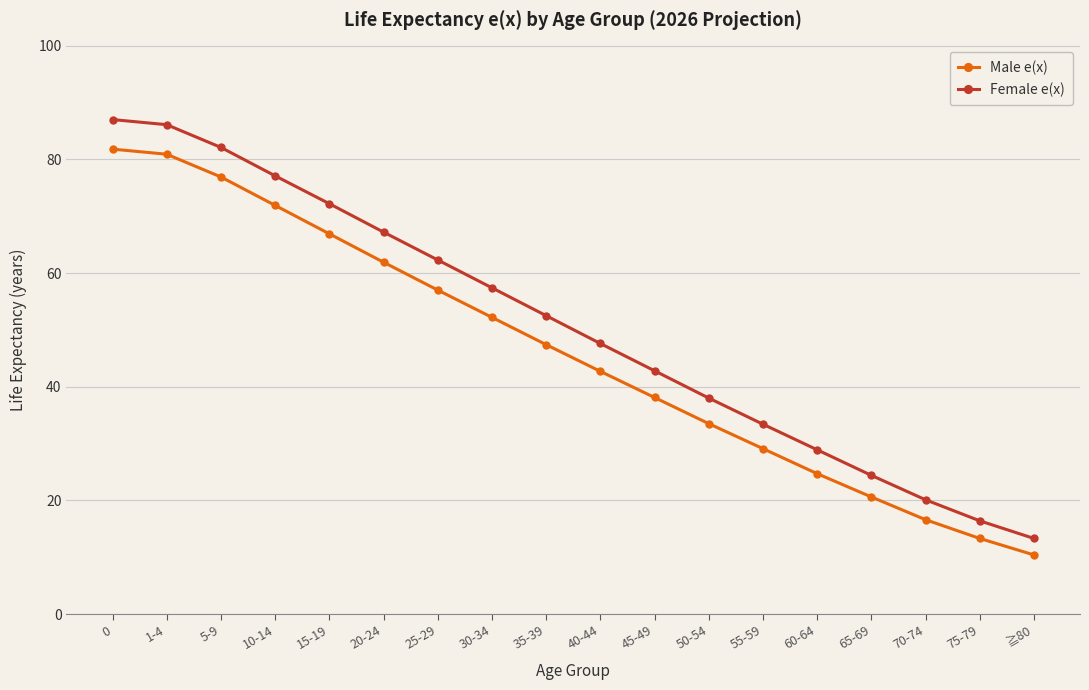

What position from the right is 35-39?

10